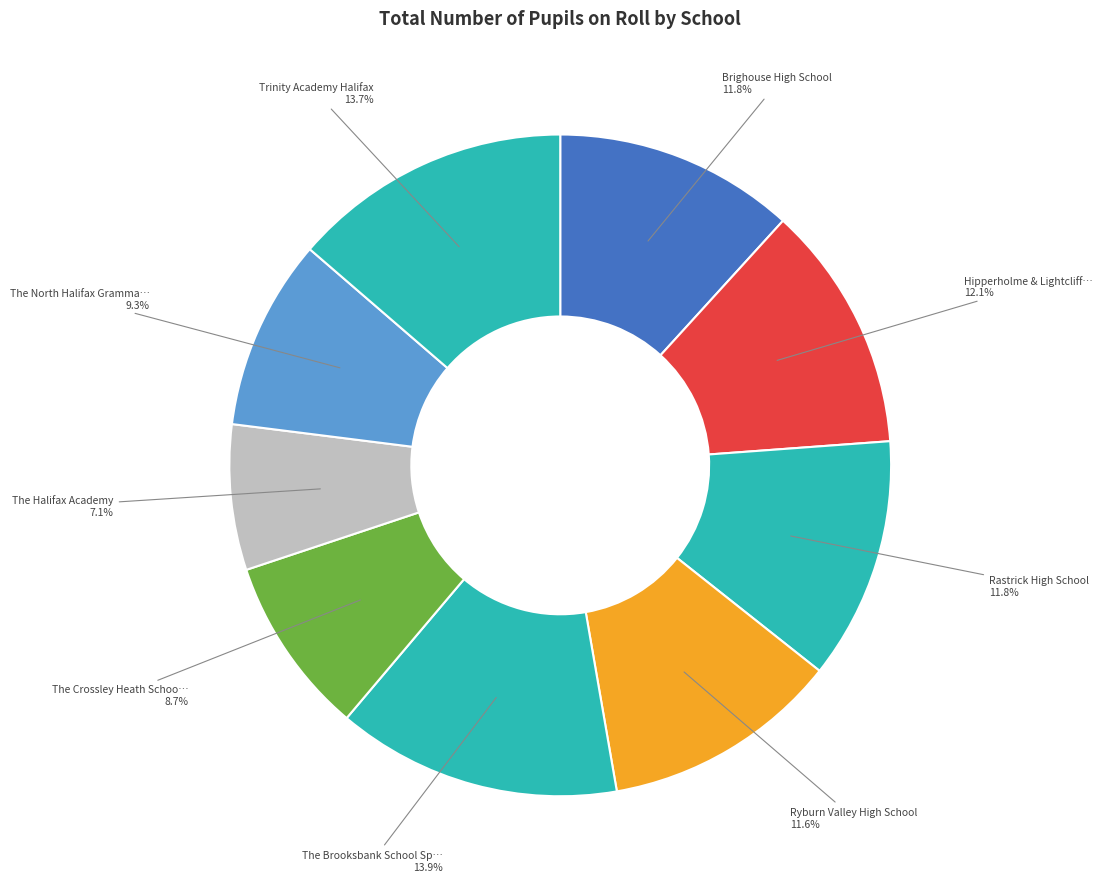

Count the number of slices in the pie.

9